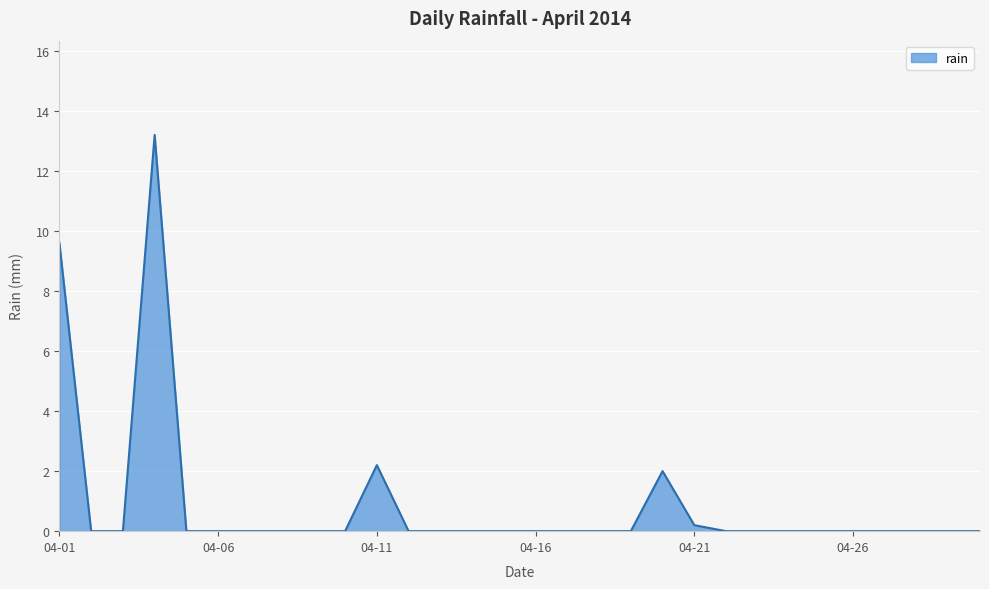

What is the greatest value displayed?

13.2